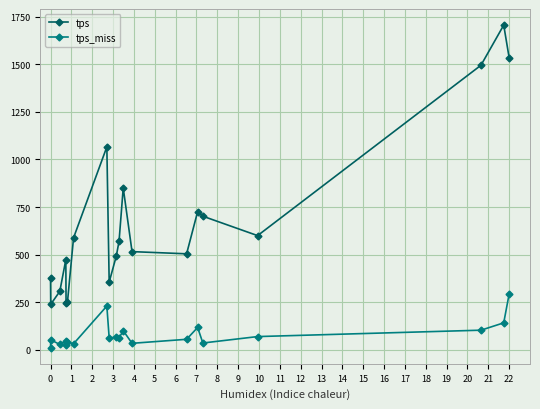

True or false: tps has more than 1 points higher than both neighbors.

True